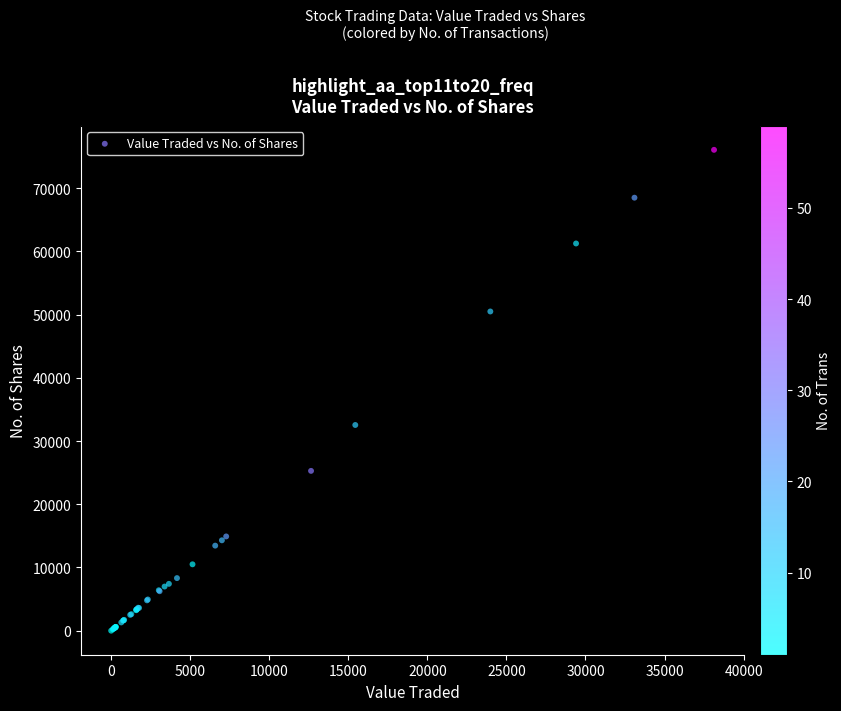

What Y value in the scatter plot is closest to 38038?

32543